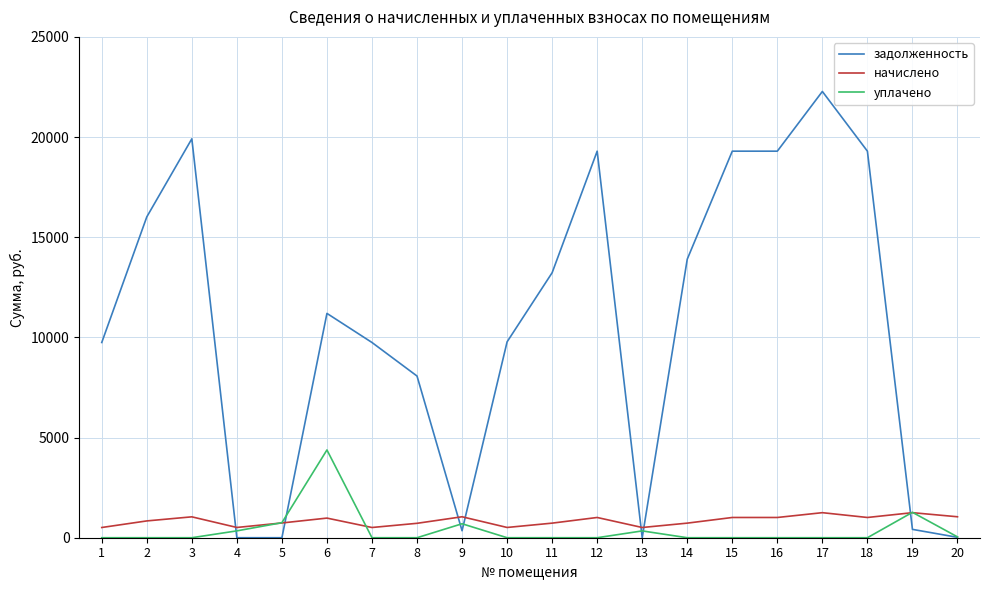

What is the difference between the maximum and minimum values in the задолженность series?

22275.8